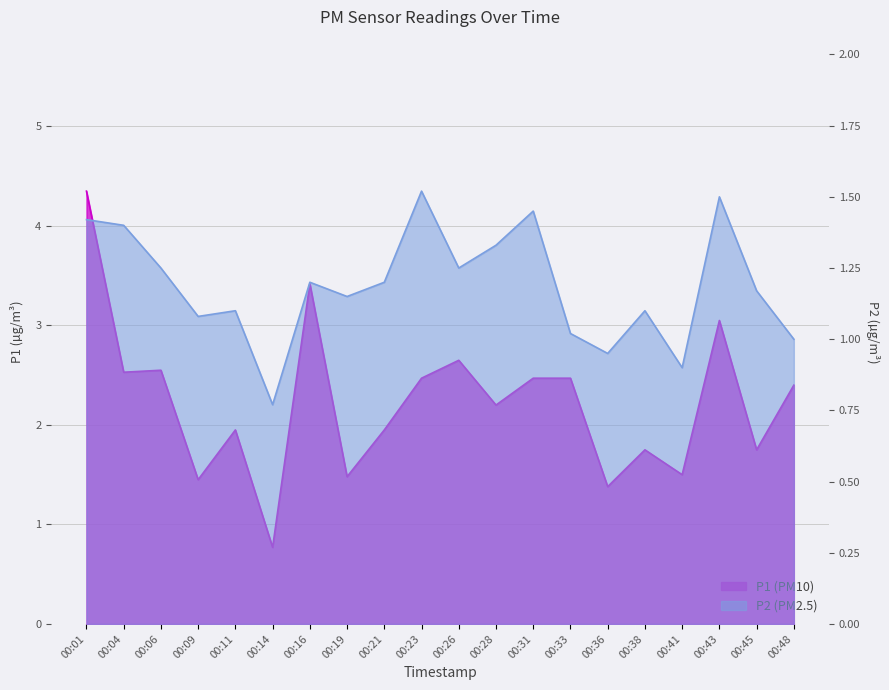

Rank the series at 00:04 from lowest to highest value.

P2, P1